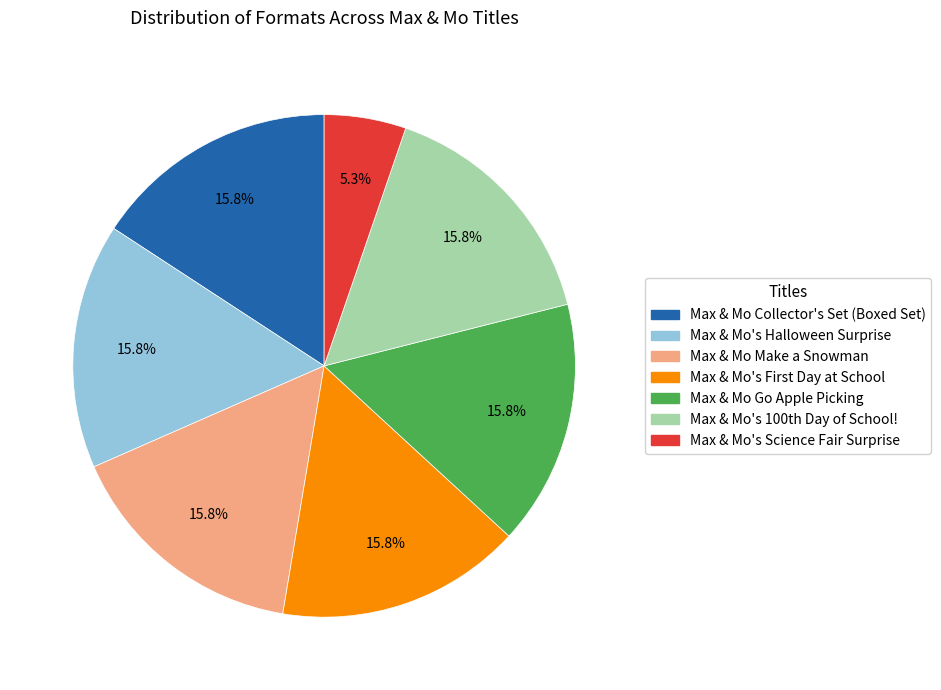

Count the number of slices in the pie.

7